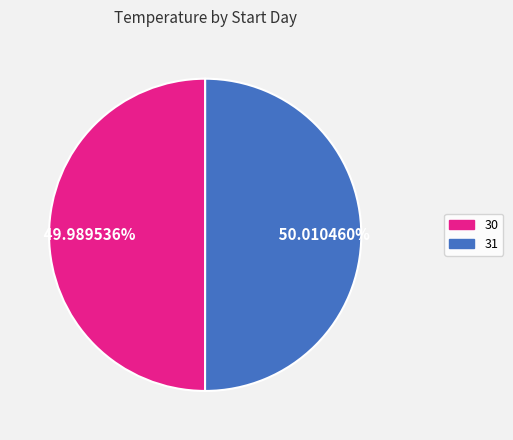

How many segments does this pie chart have?

2